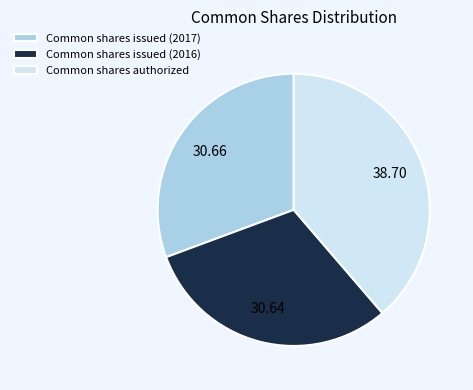

The Common shares authorized slice represents 39% of the pie. True or false?

True